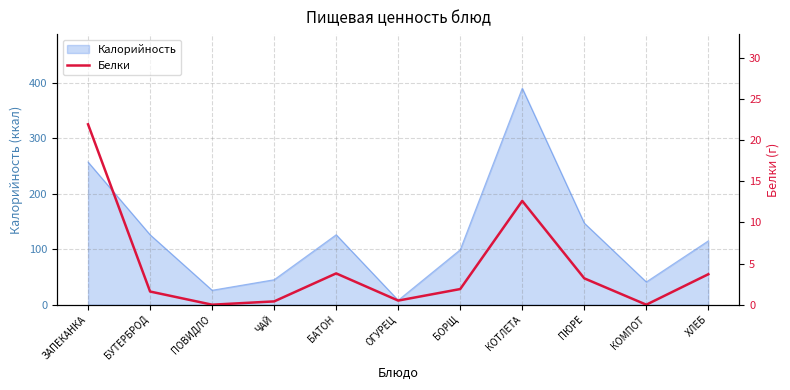

Where is the first local minimum?

ПОВИДЛО